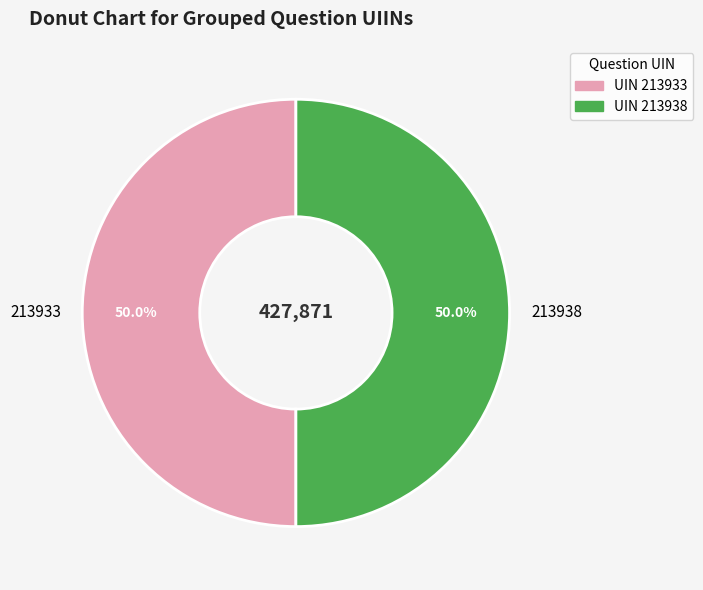

What is the ratio of the value at 213938 to the value at 213933?

1.0